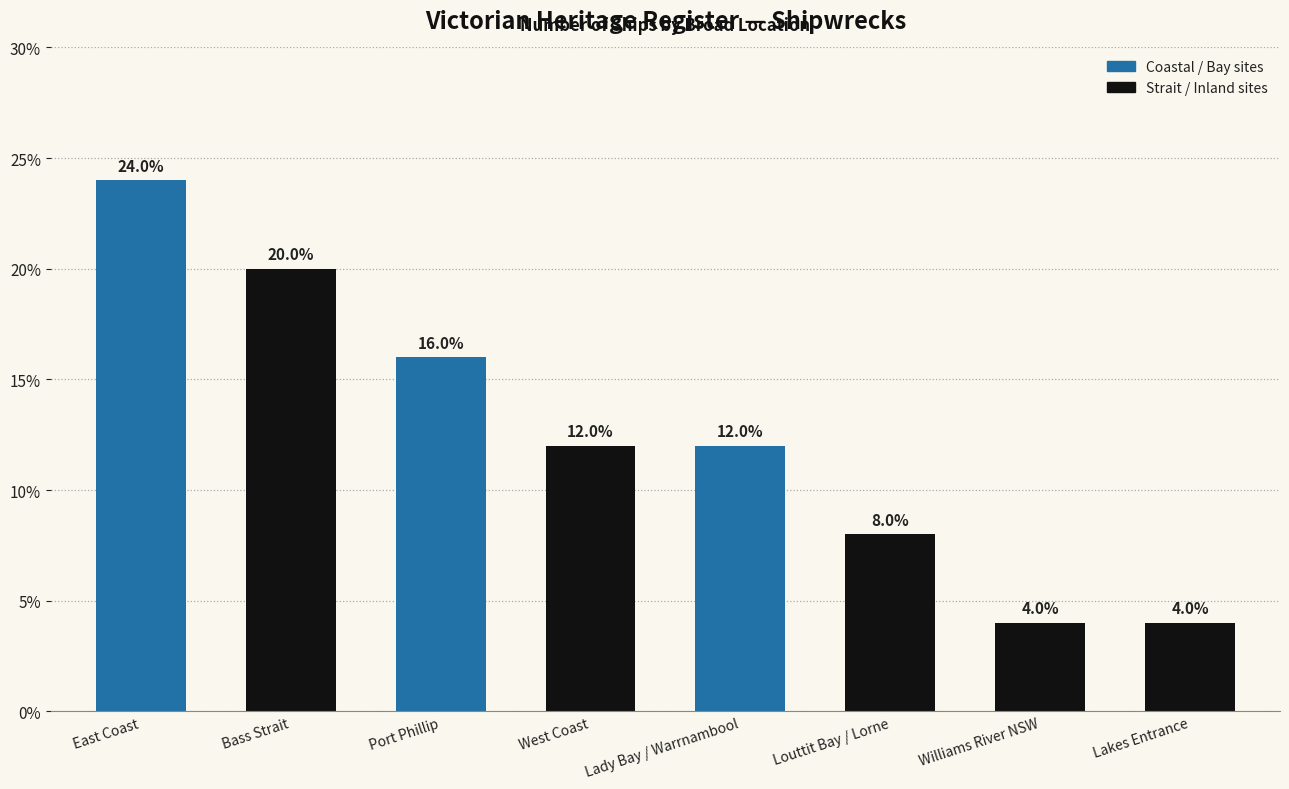

The value at Port Phillip is 6. True or false?

False